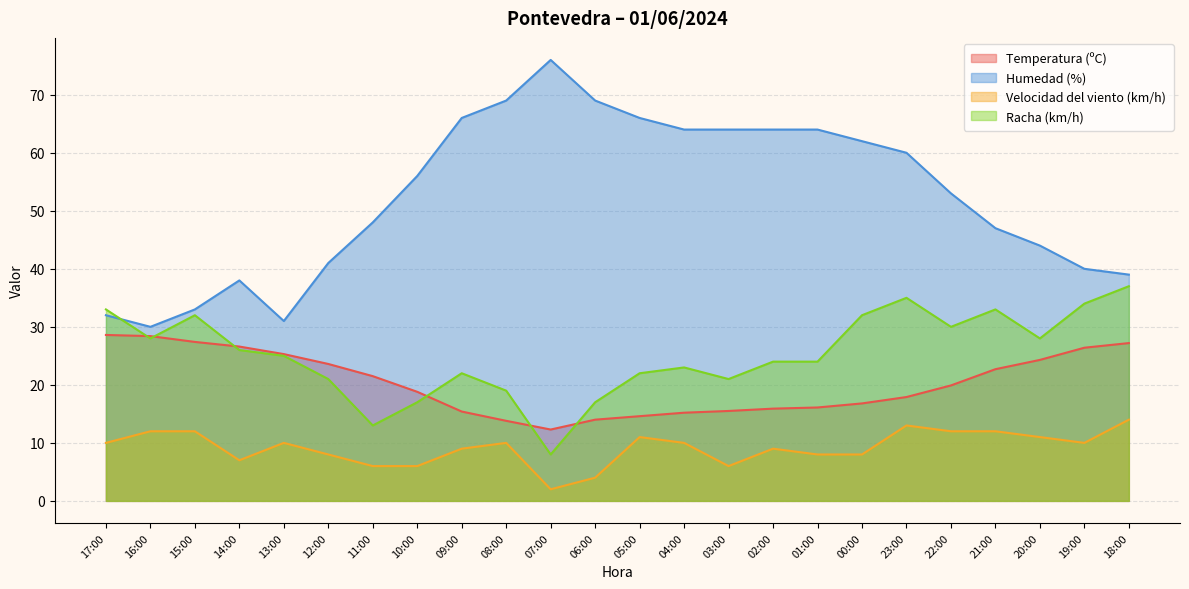

How many values in the Humedad (%) series are below 56?

12